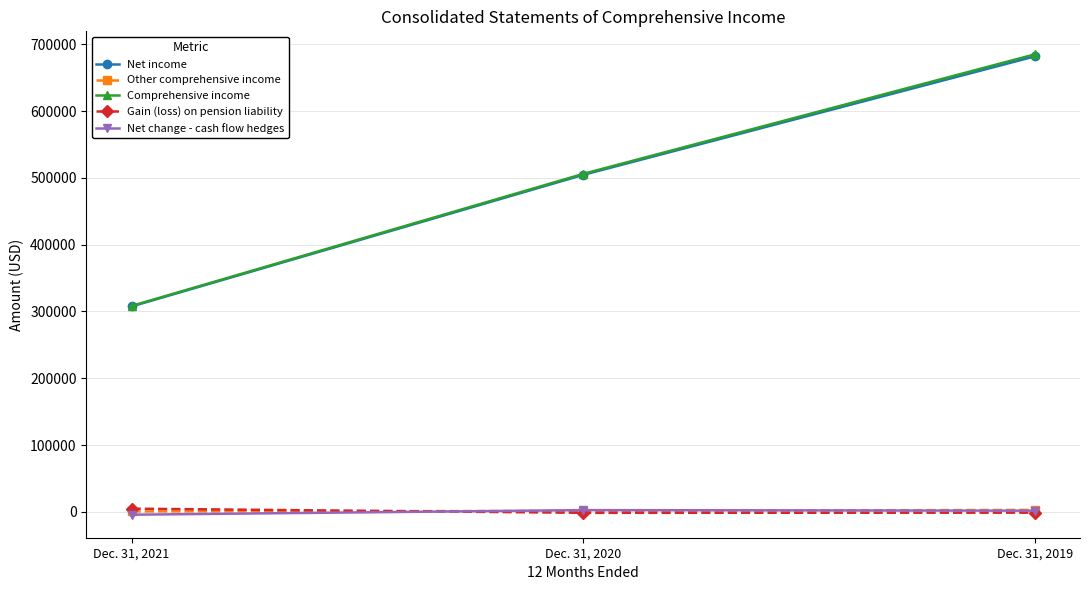

Does the chart have visible grid lines?

Yes